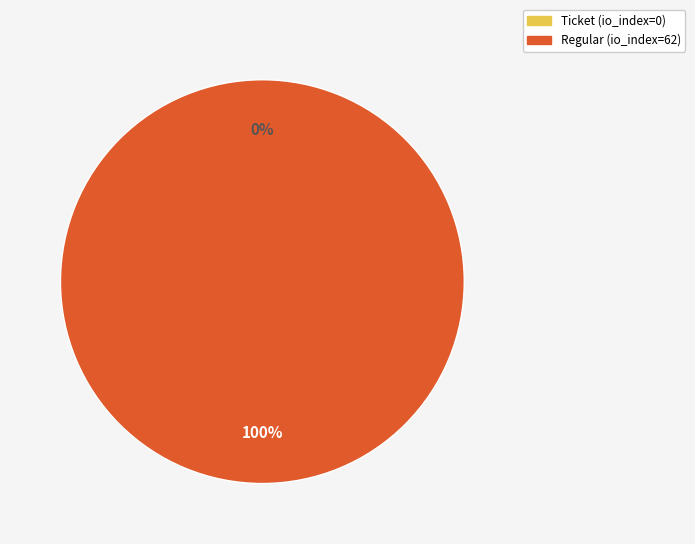

To the nearest percent, what is the difference between the largest and smallest slice percentages?

100%